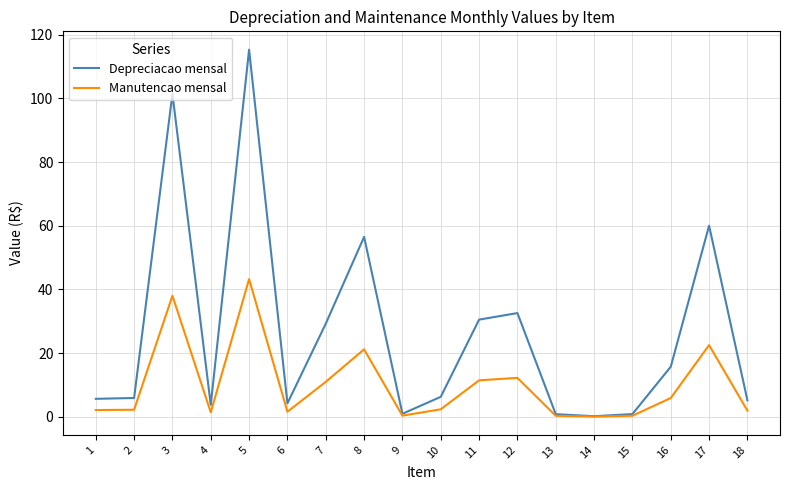

Rank the series by their average value, from highest to lowest.

Depreciacao mensal, Manutencao mensal